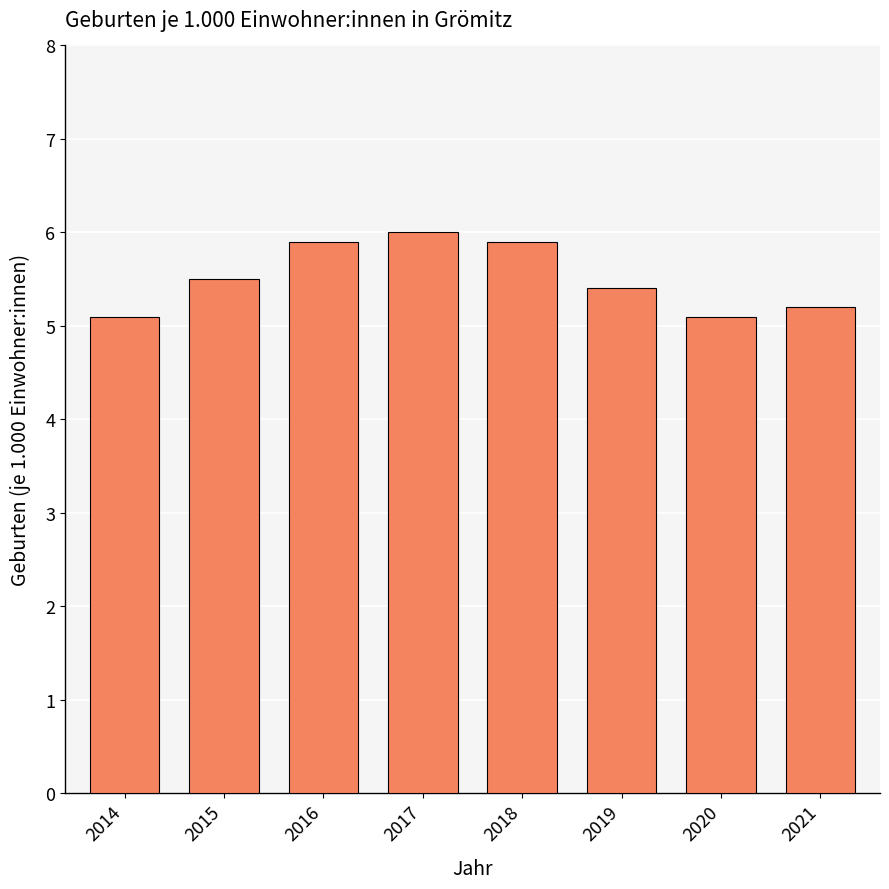

The value at 2017 is 8.6. True or false?

False